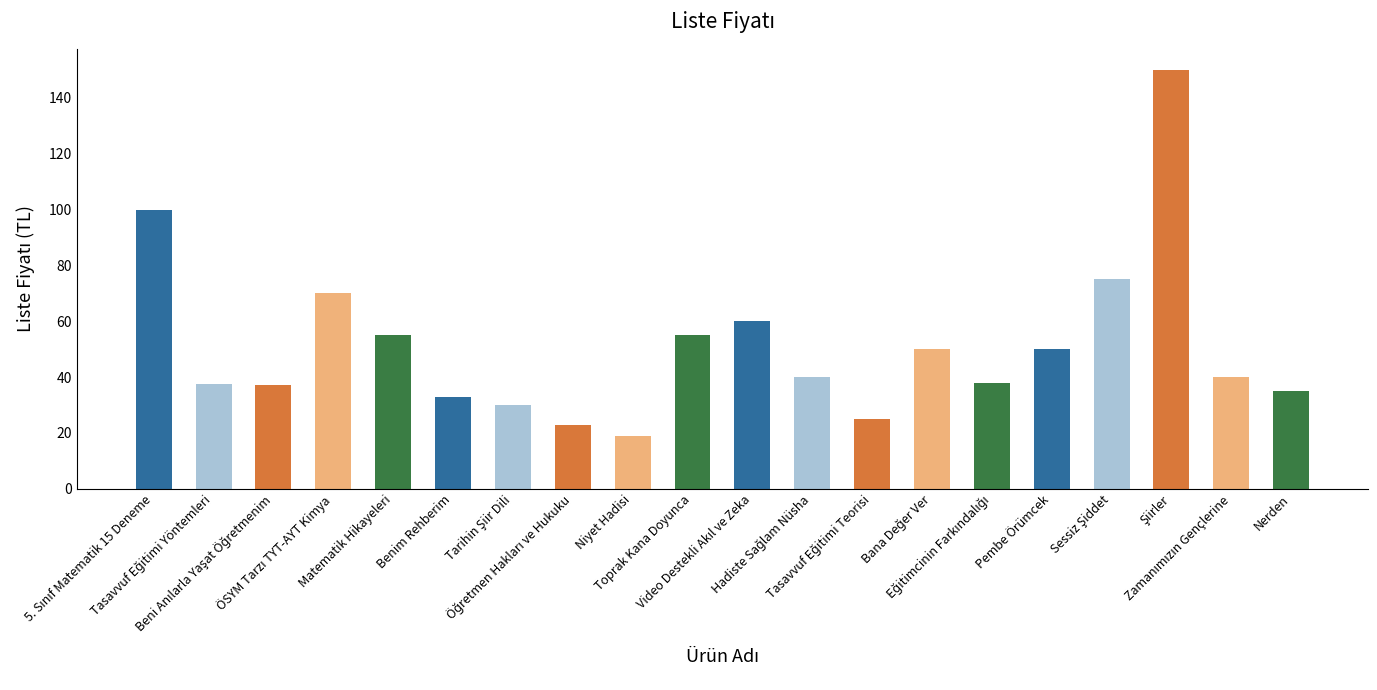

Which category has the lowest value across all series?

Niyet Hadisi